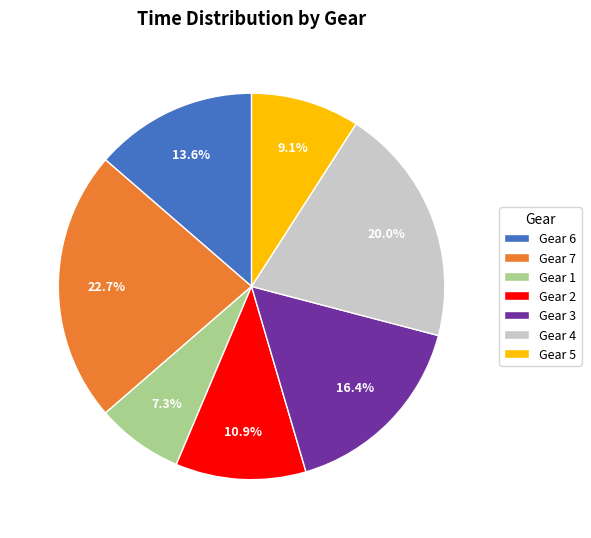

What is the ratio of the value at Gear 2 to the value at Gear 4?

0.5